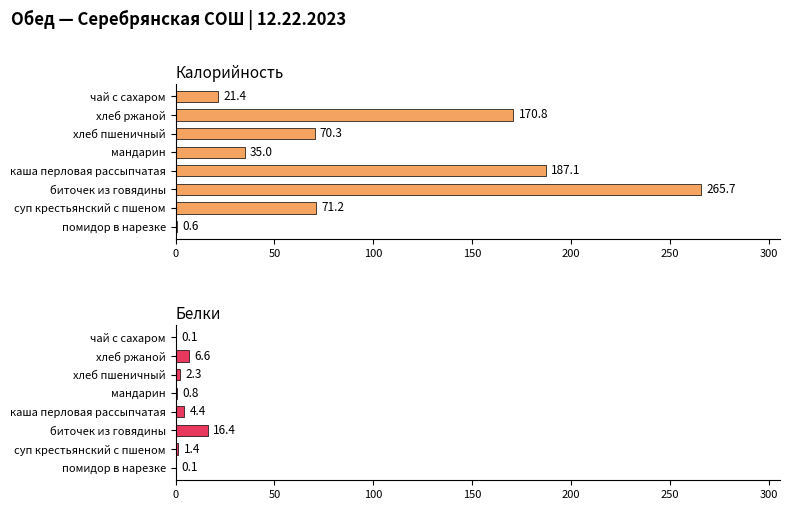

Rank the series by their average value, from highest to lowest.

Калорийность, Белки